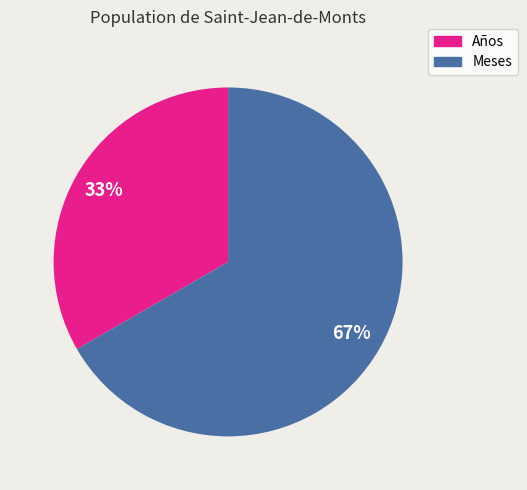

To the nearest percent, what is the average slice percentage?

50%